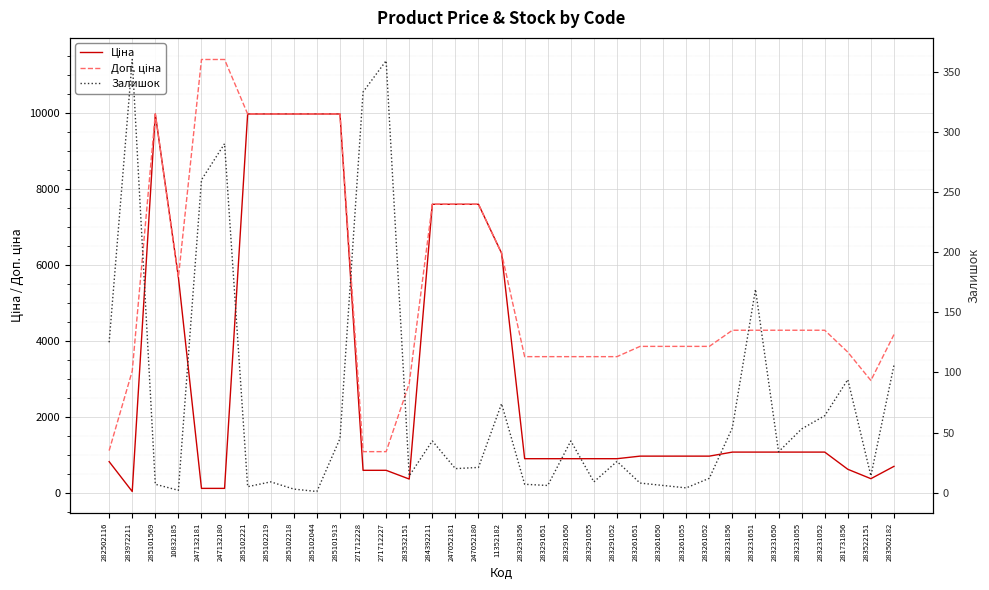

What is the highest value of the Залишок series?

360.0